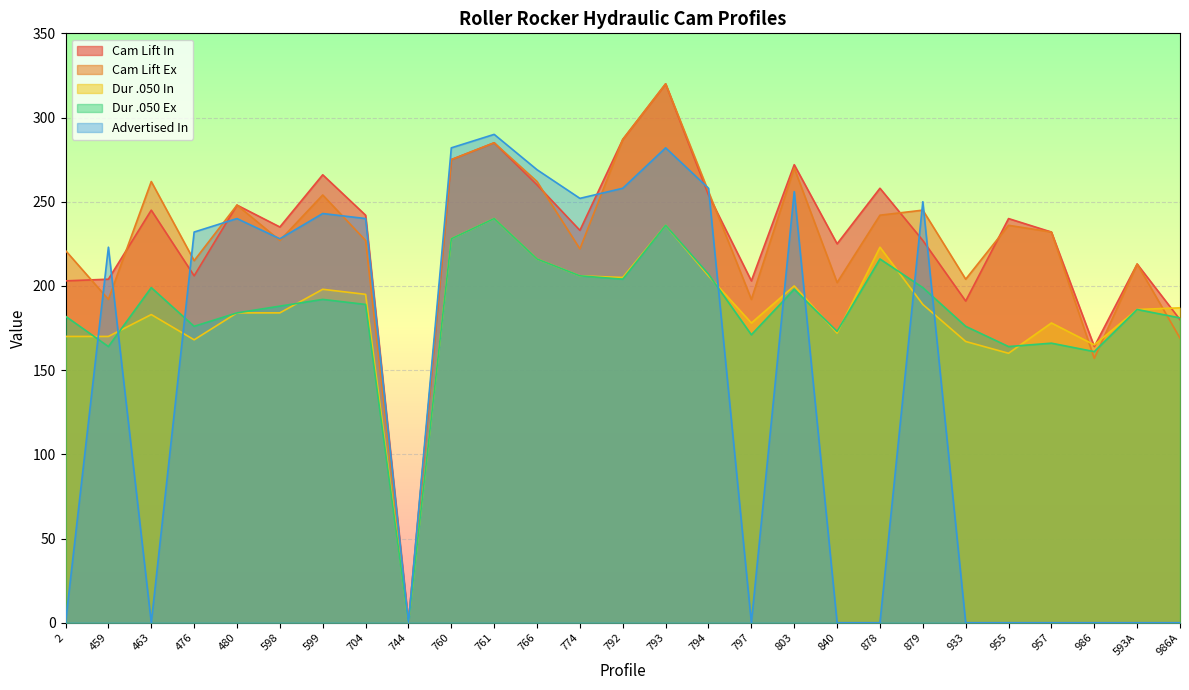

Between 704 and 933, which is larger?

704